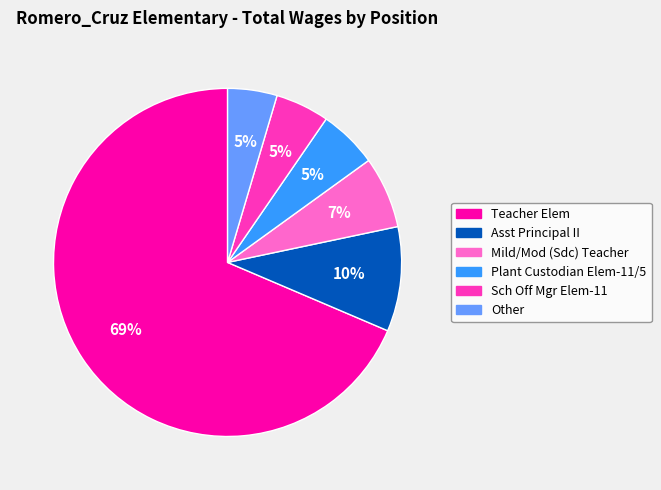

Which category accounts for the majority?

Teacher Elem